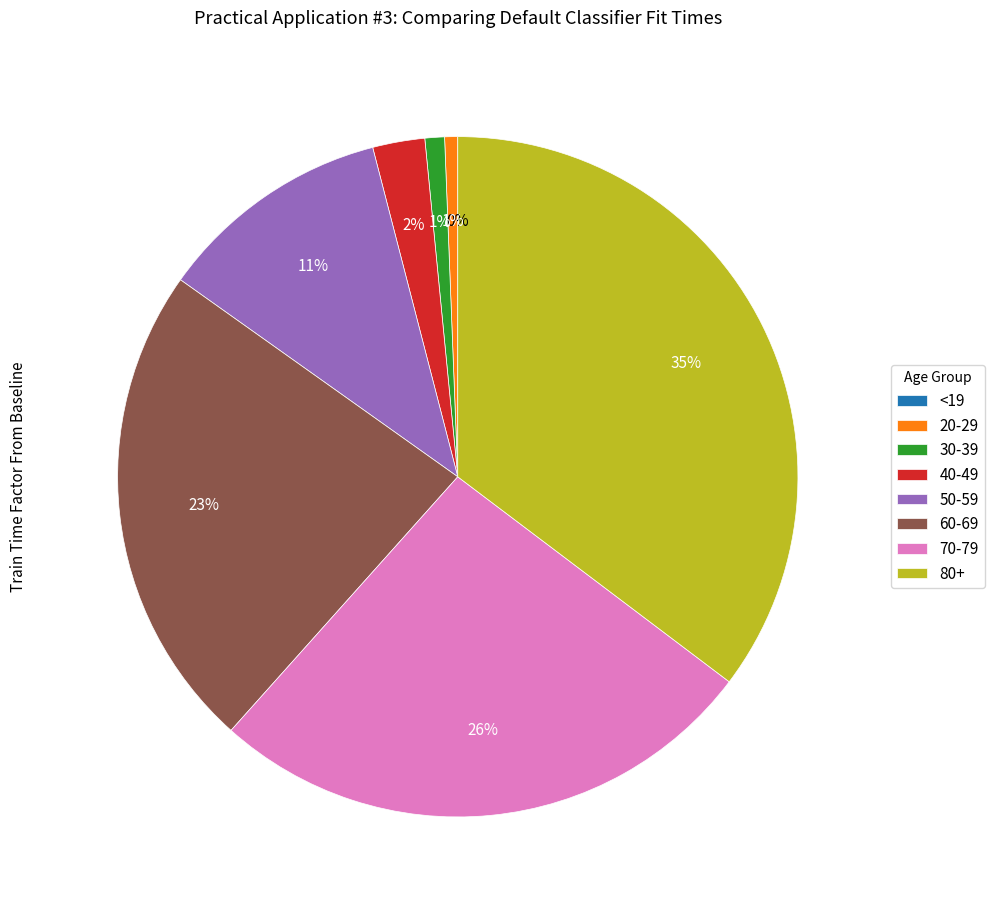

Count the number of slices in the pie.

8